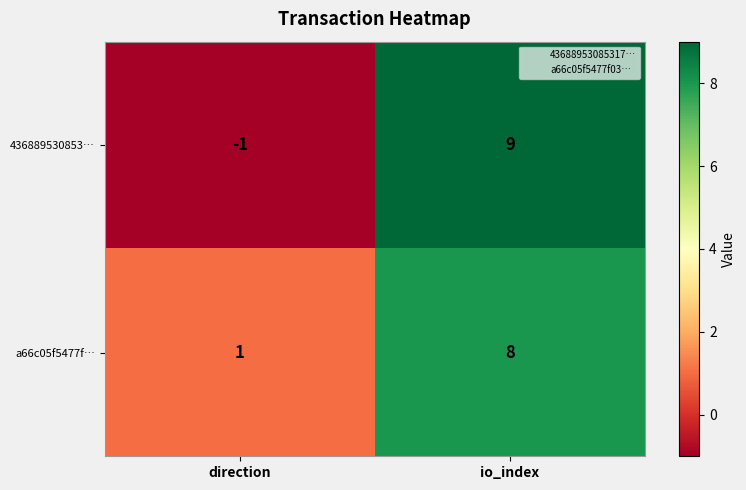

The value of a66c05f5477f… at direction is 2. True or false?

False